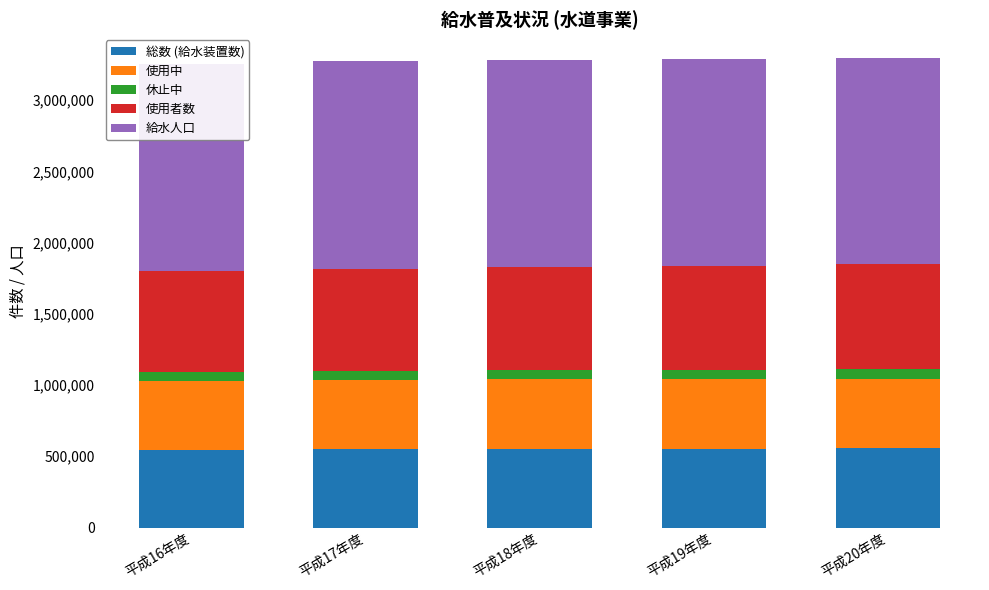

What is the total value across all series at 平成16年度?

3253184